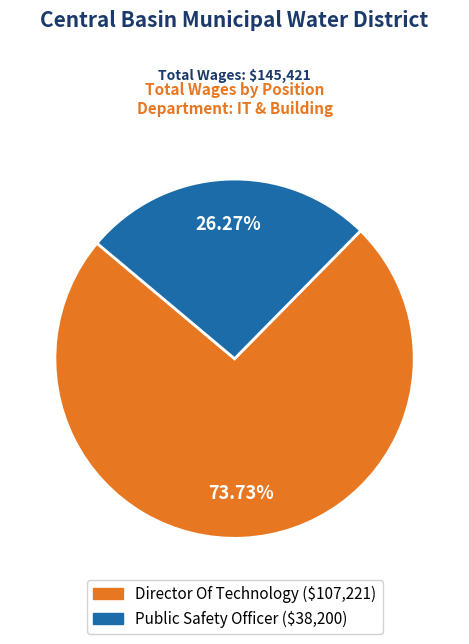

Which slice represents more than half of the pie?

Director Of Technology